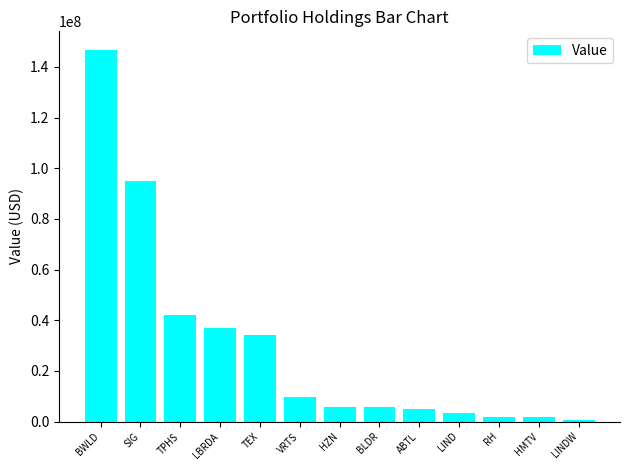

What is the label of the 12th bar from the left?

HMTV